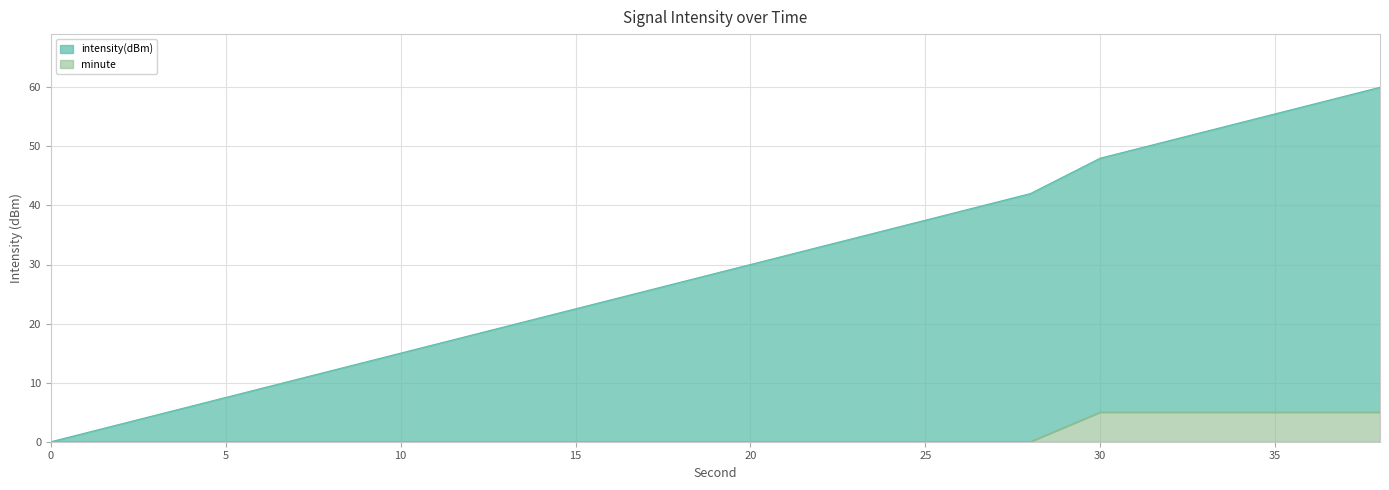

Between 22 and 8, which is larger?

22